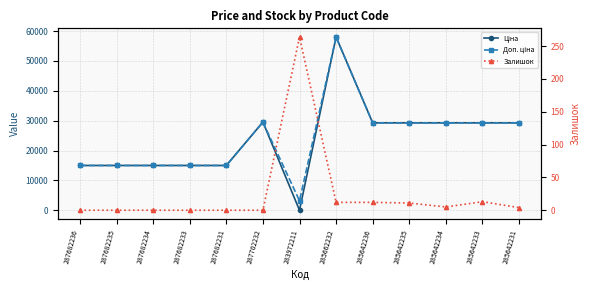

What are all the series names shown in the legend?

Ціна, Доп. ціна, Залишок